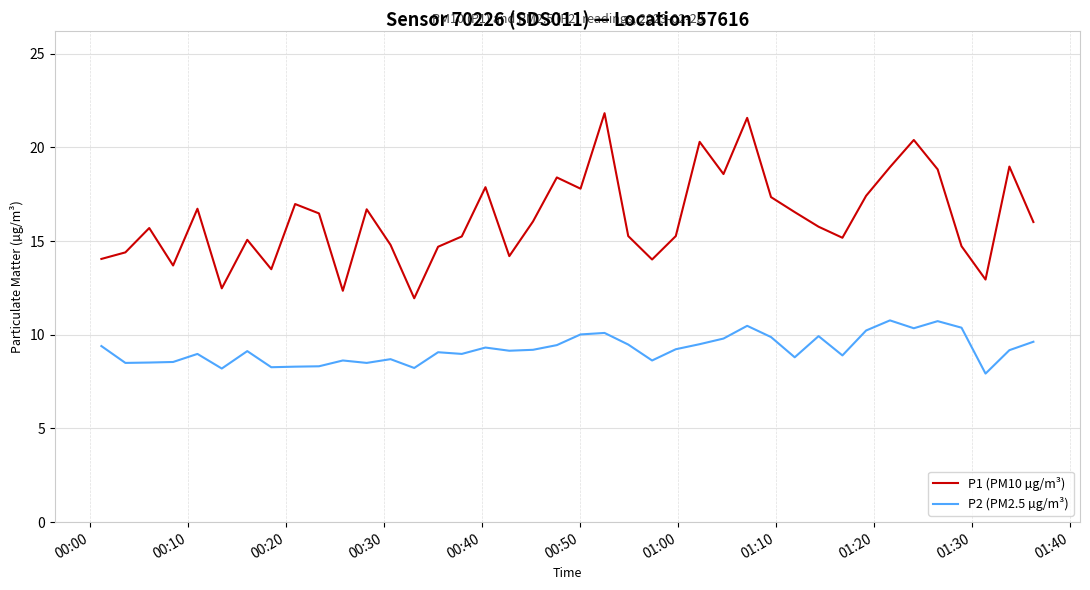

What is the minimum value for P2 (PM2.5 µg/m³)?

7.9